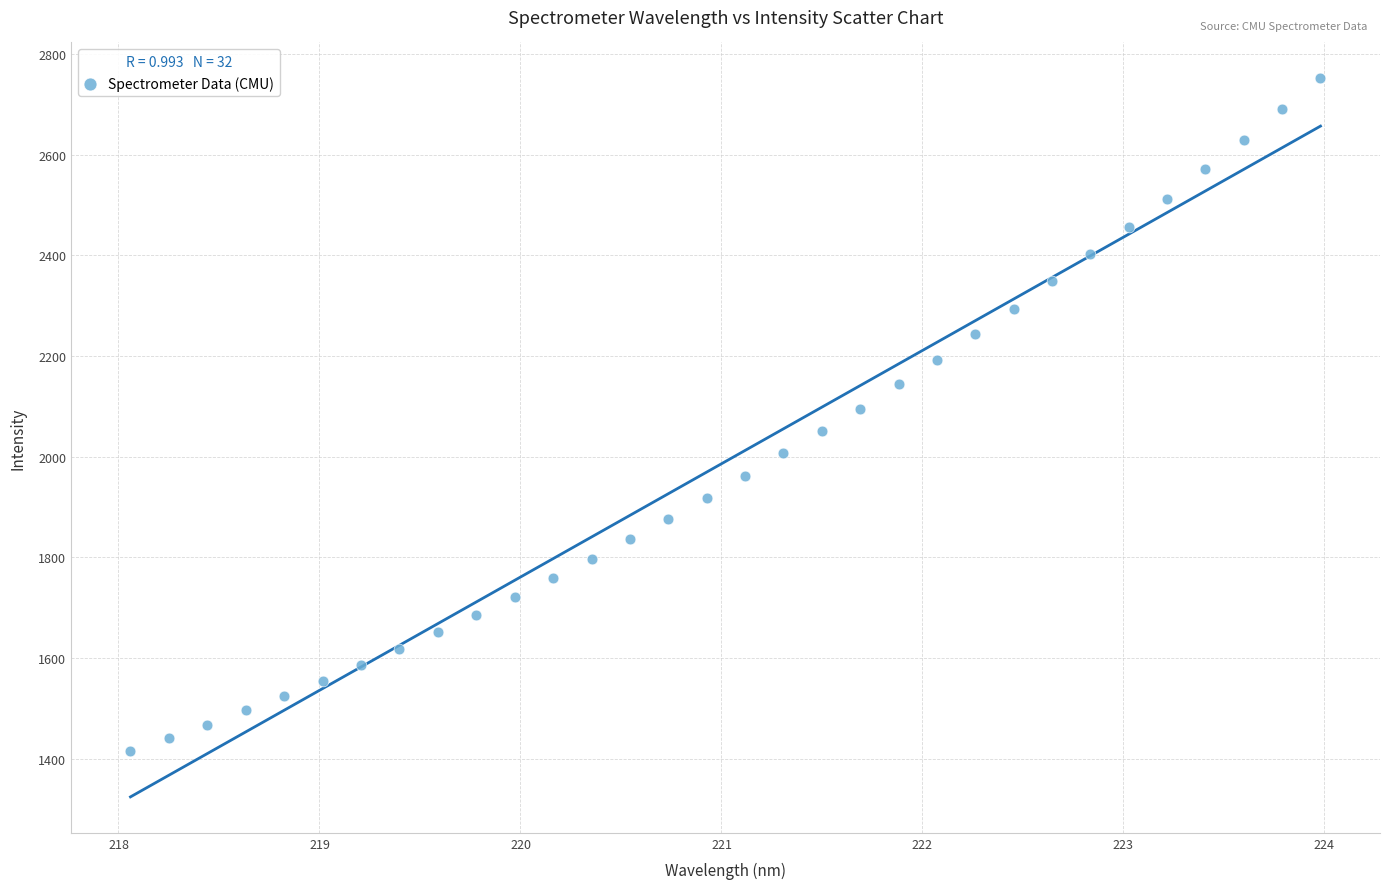

What is the range of X values (max minus min)?

5.9